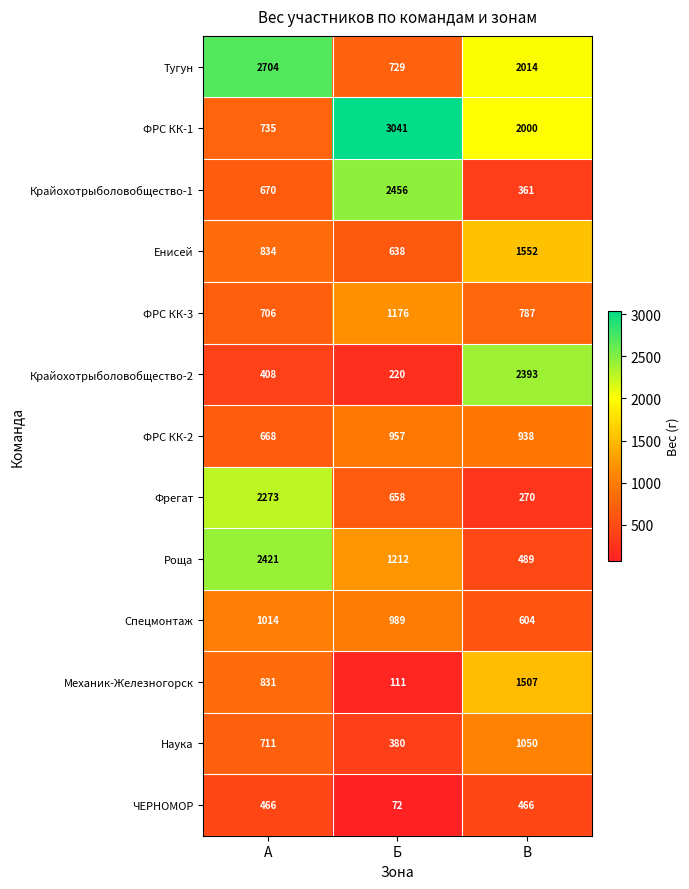

At which category is the sum across all series the highest?

А